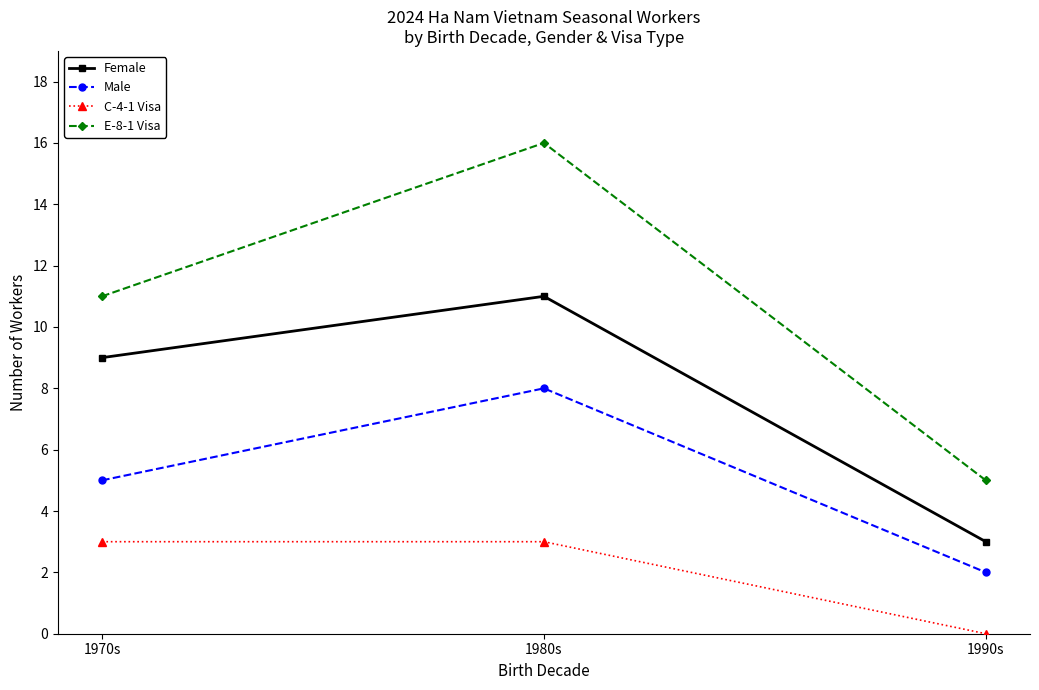

What is the label of the 3rd point from the right?

1970s